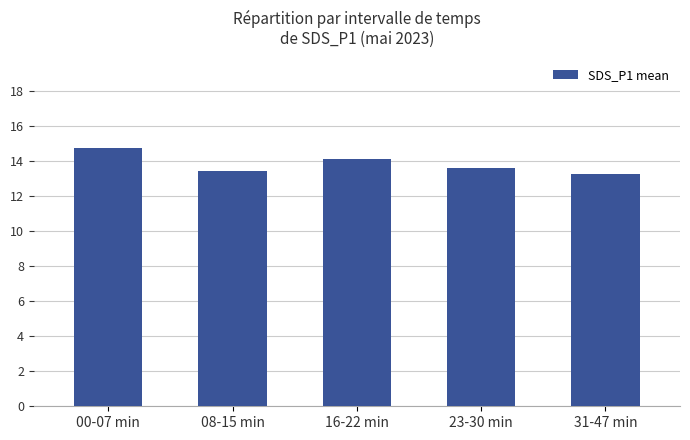

What is the maximum value shown in the chart?

14.7